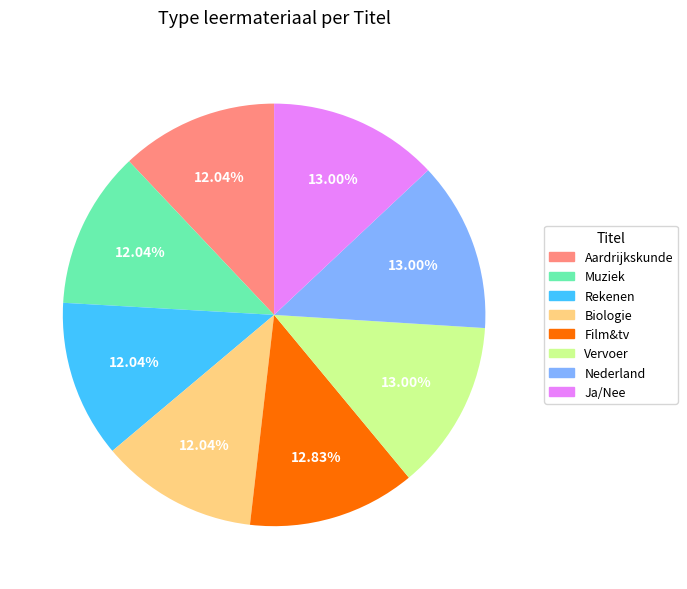

To the nearest percent, what percentage of the pie is Ja/Nee?

13%